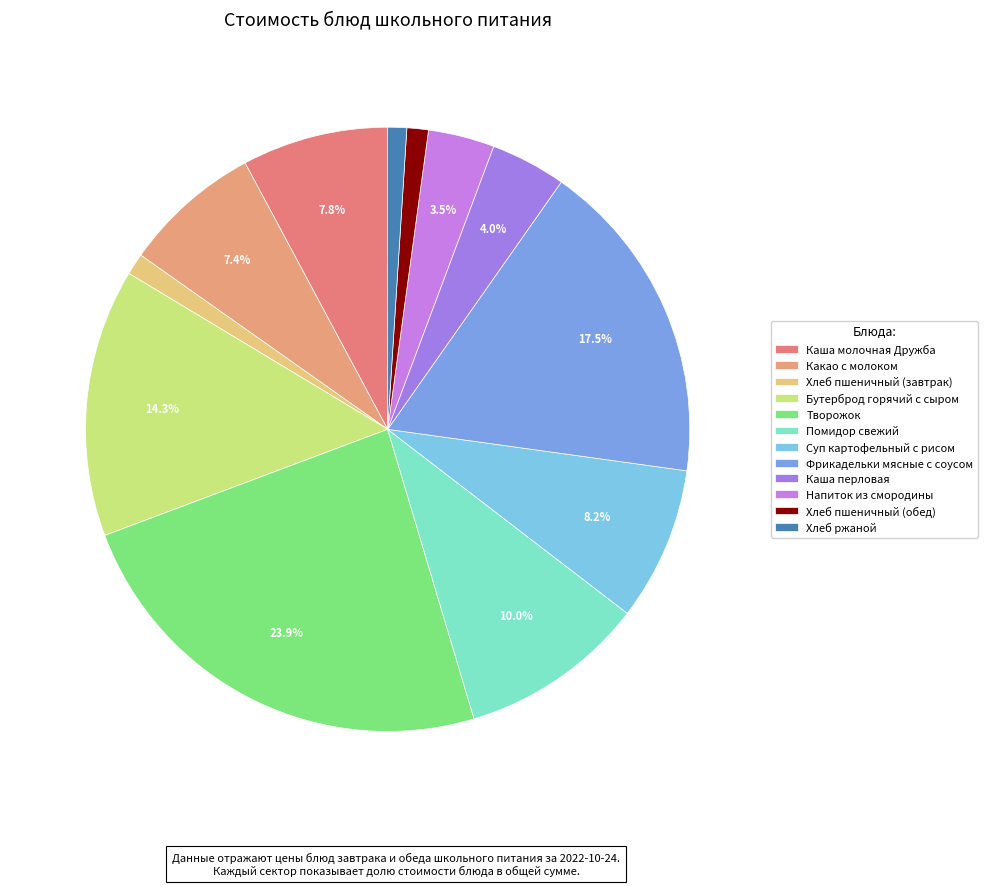

Which slice is the largest?

Творожок